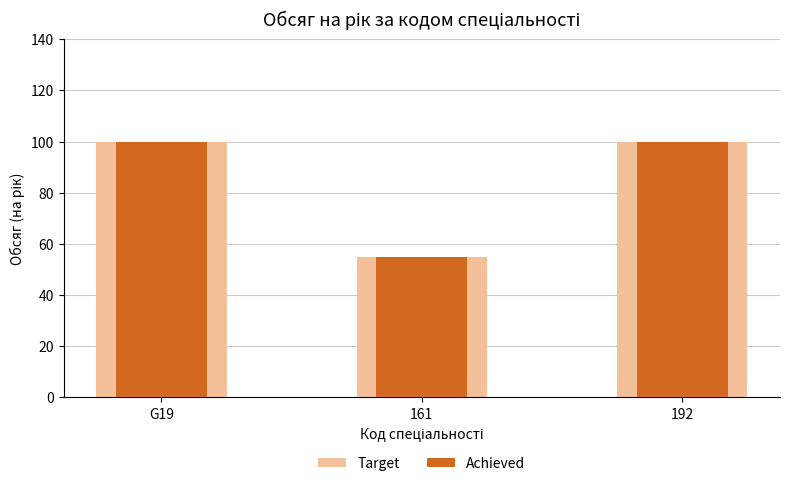

The Target series shows 139 at 192. True or false?

False